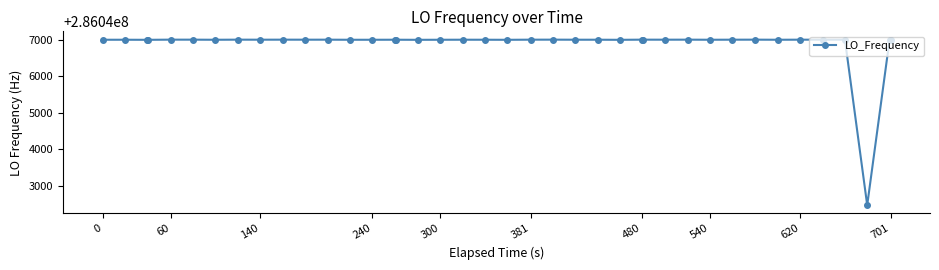

Does the chart have visible grid lines?

No